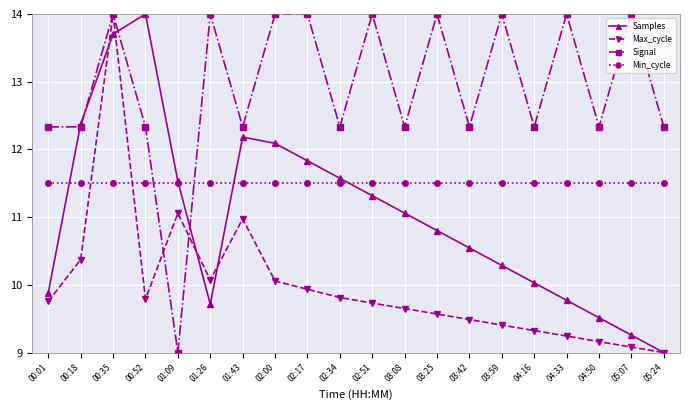

What is the maximum value for Signal?

14.0